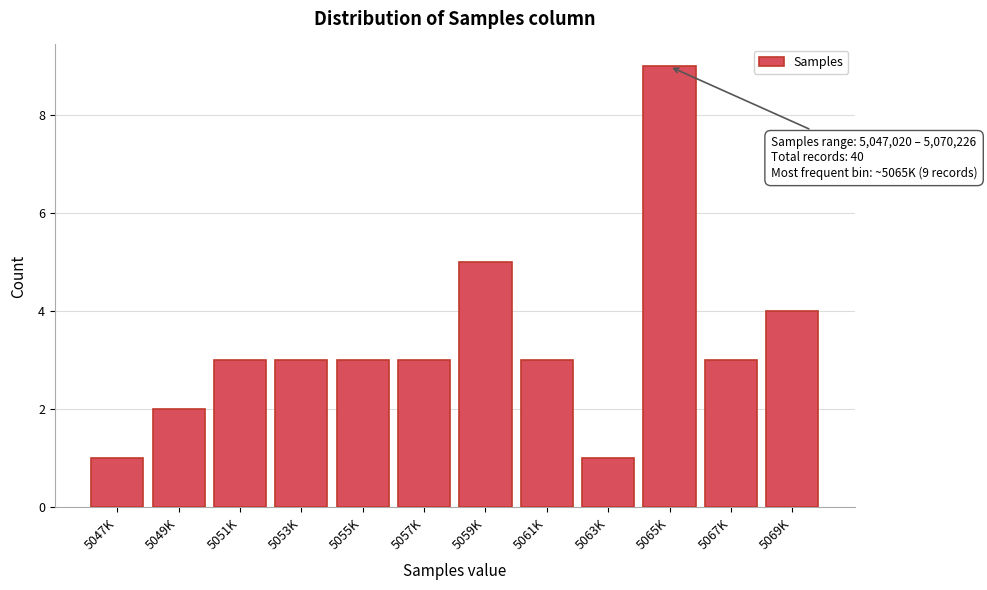

Reading right to left, list all the values displayed in this chart.

5069K=4	5067K=3	5065K=9	5063K=1	5061K=3	5059K=5	5057K=3	5055K=3	5053K=3	5051K=3	5049K=2	5047K=1